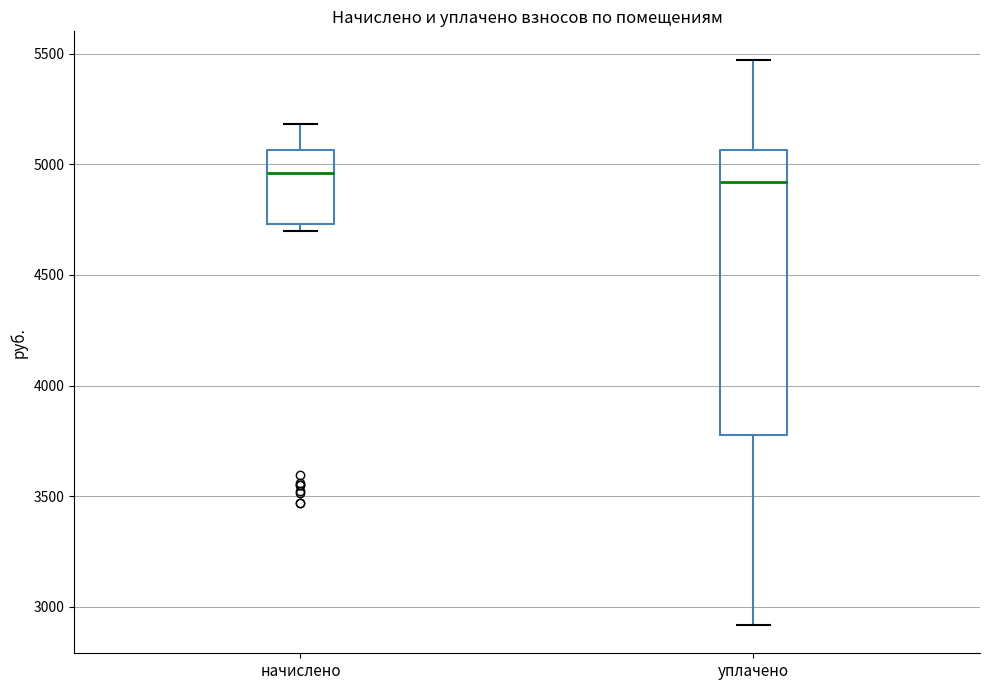

Comparing the boxes themselves (not the whiskers), which one is the tallest?

уплачено